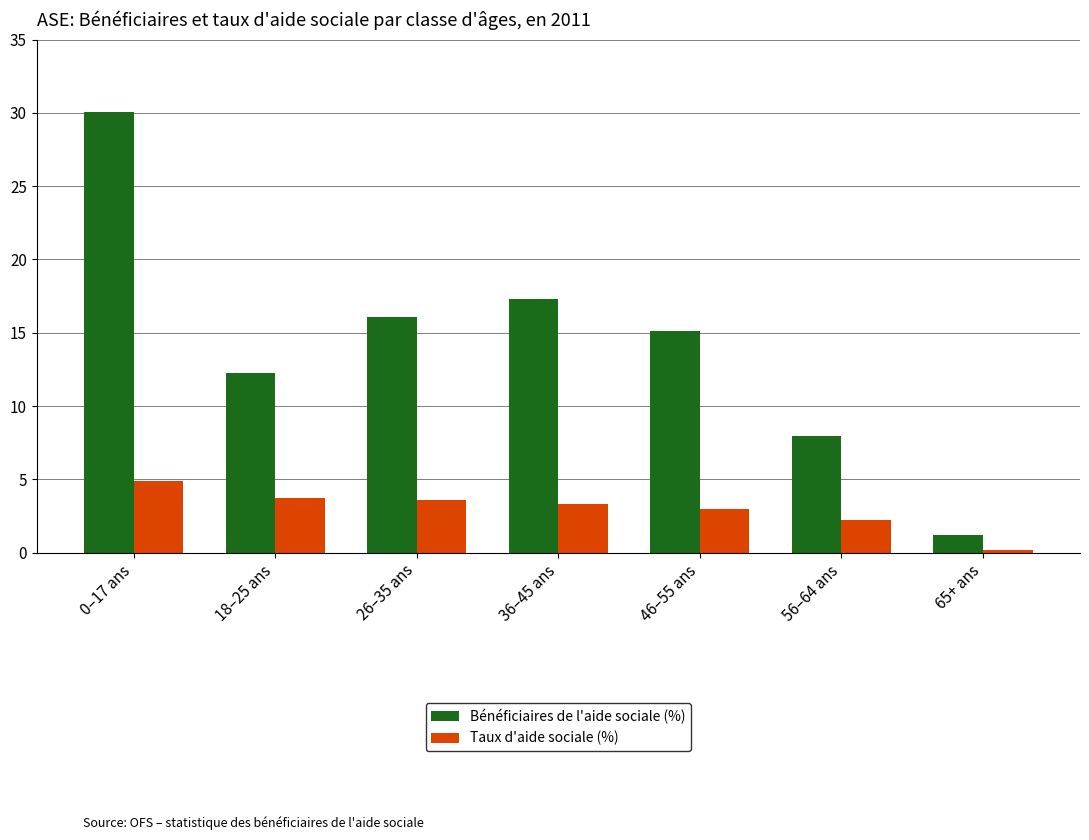

Where does the Taux d'aide sociale (%) series first go above 3?

0–17 ans